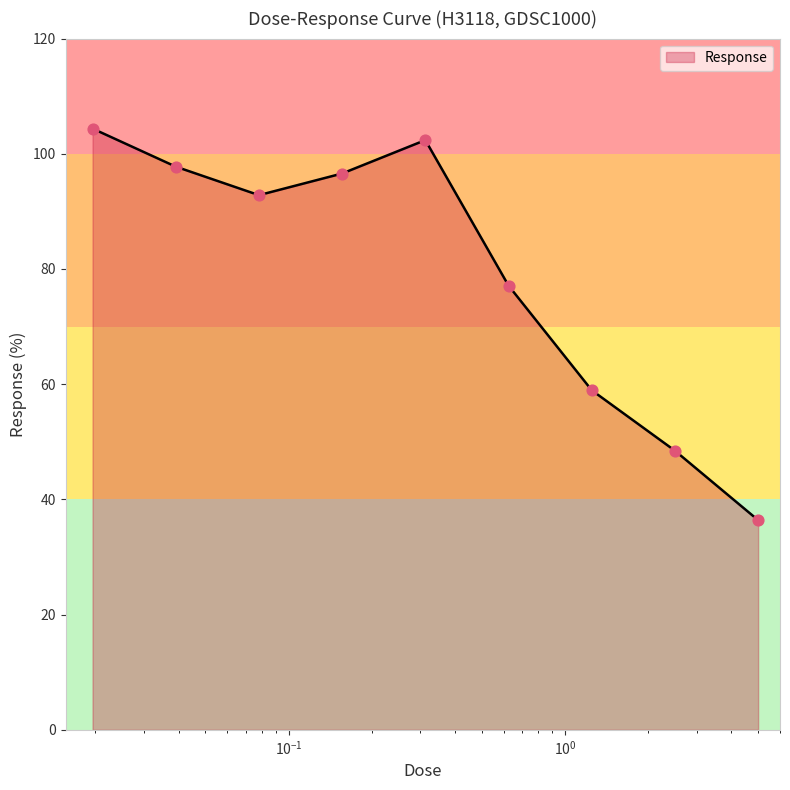

What is the greatest value displayed?

104.4